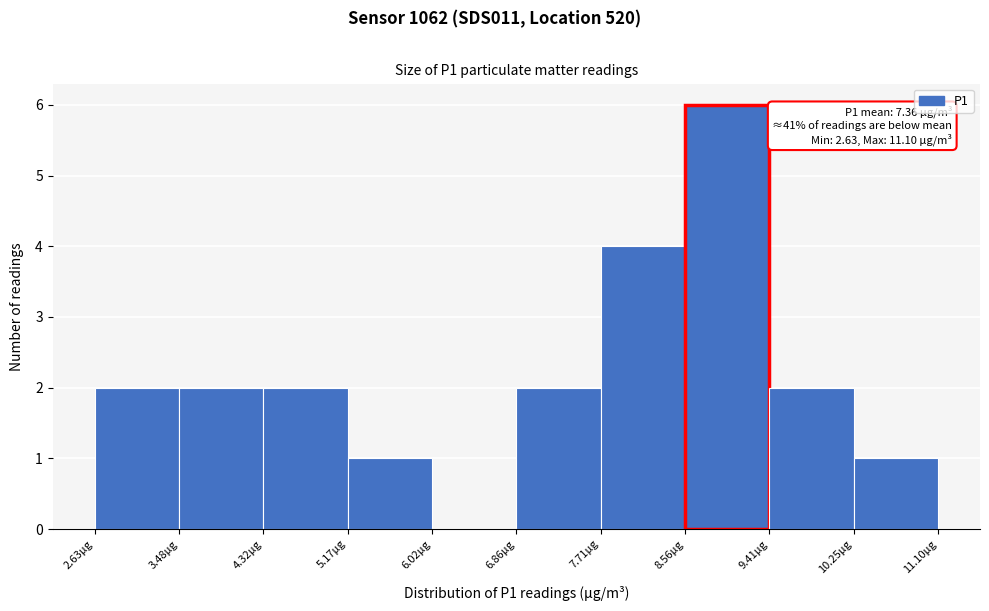

Which range on the x-axis has the tallest bar?

8.6 to 9.4